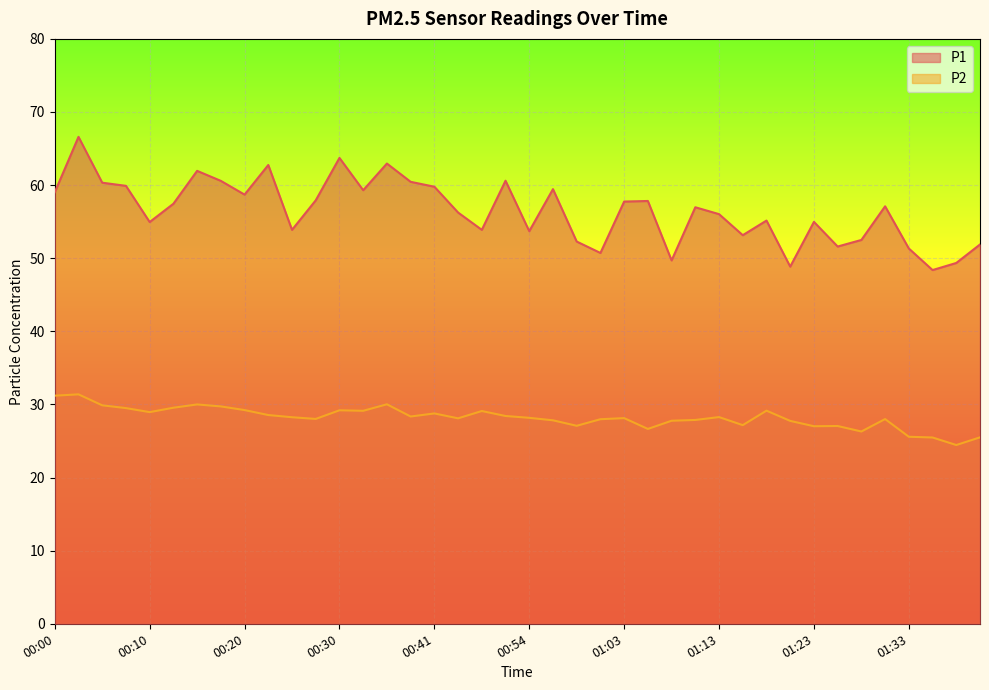

Read the P1 value at 00:36.

63.0